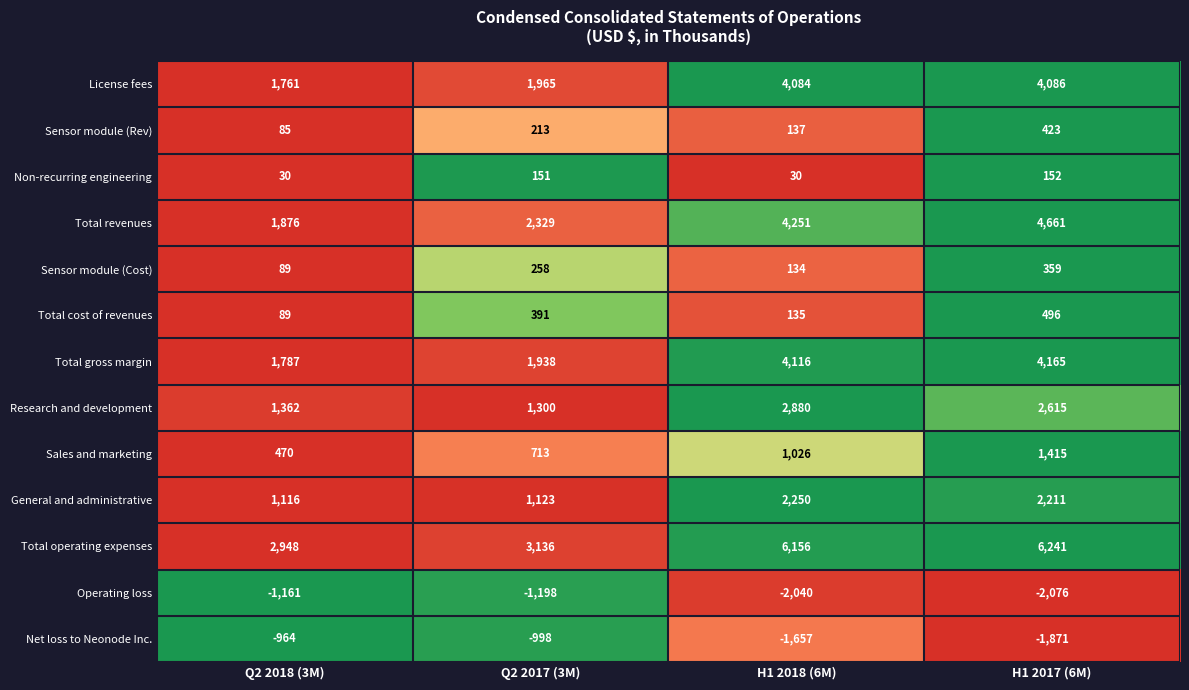

The value of Net loss to Neonode Inc. at H1 2017 (6M) is -940. True or false?

False